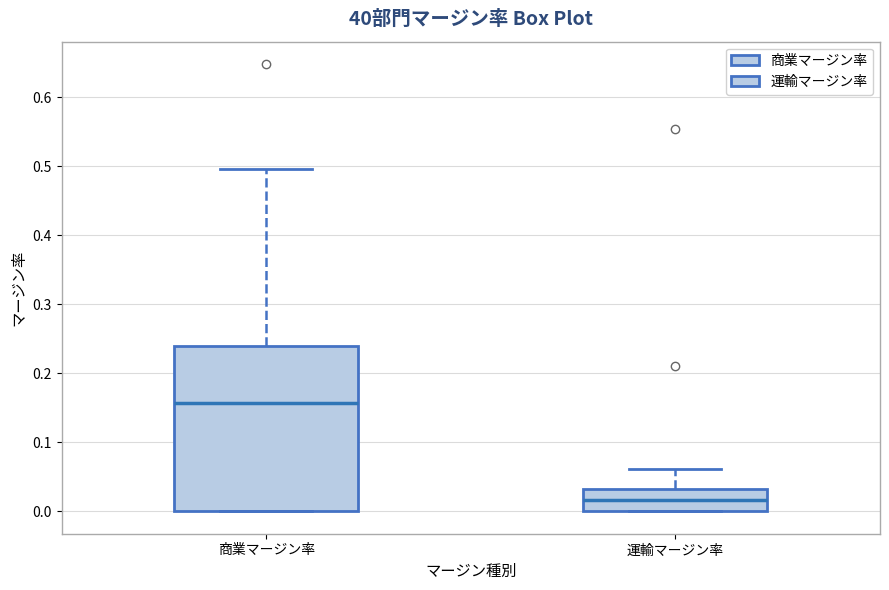

Which box is the tallest, from its lower edge to its upper edge?

商業マージン率